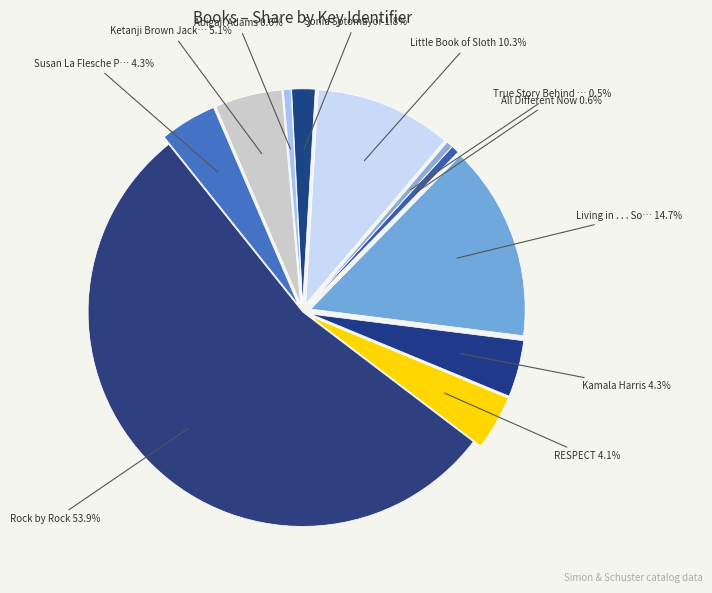

To the nearest percent, what is the difference between the True Story Behind Lincoln and Little Book of Sloth slice percentages?

10%